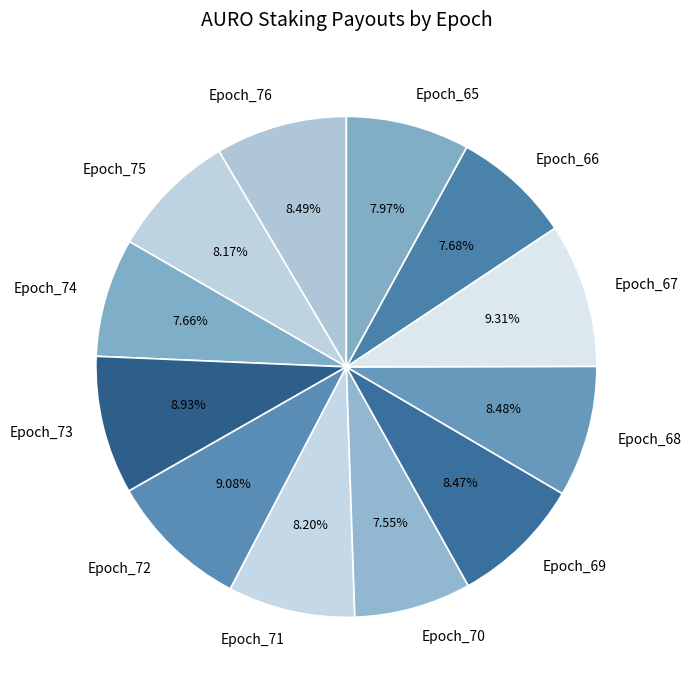

Approximately how many times larger is the value at Epoch_74 compared to Epoch_69?

0.9